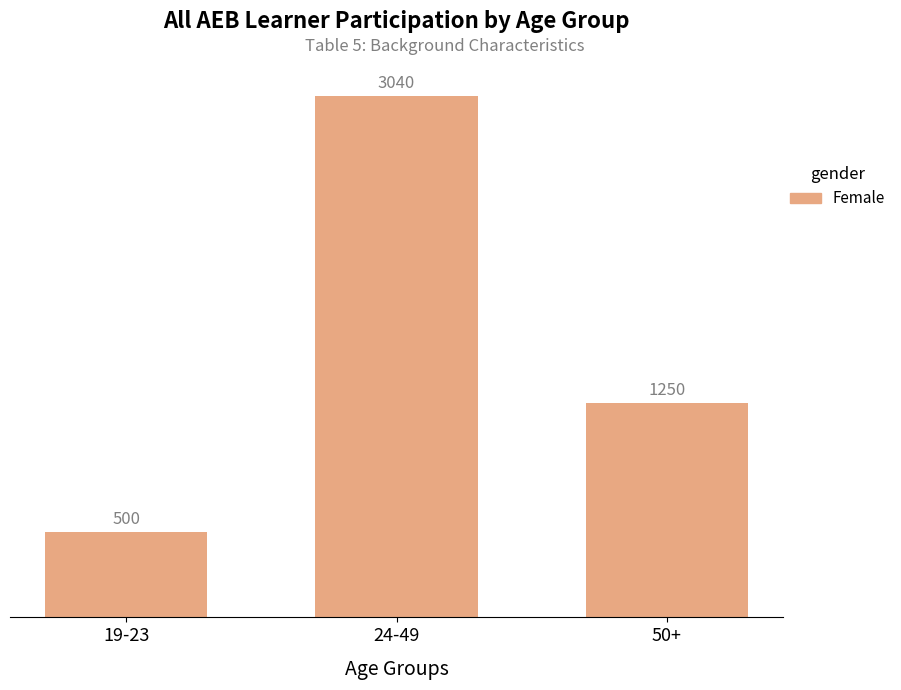

List the labels in order of value, smallest first.

19-23, 50+, 24-49